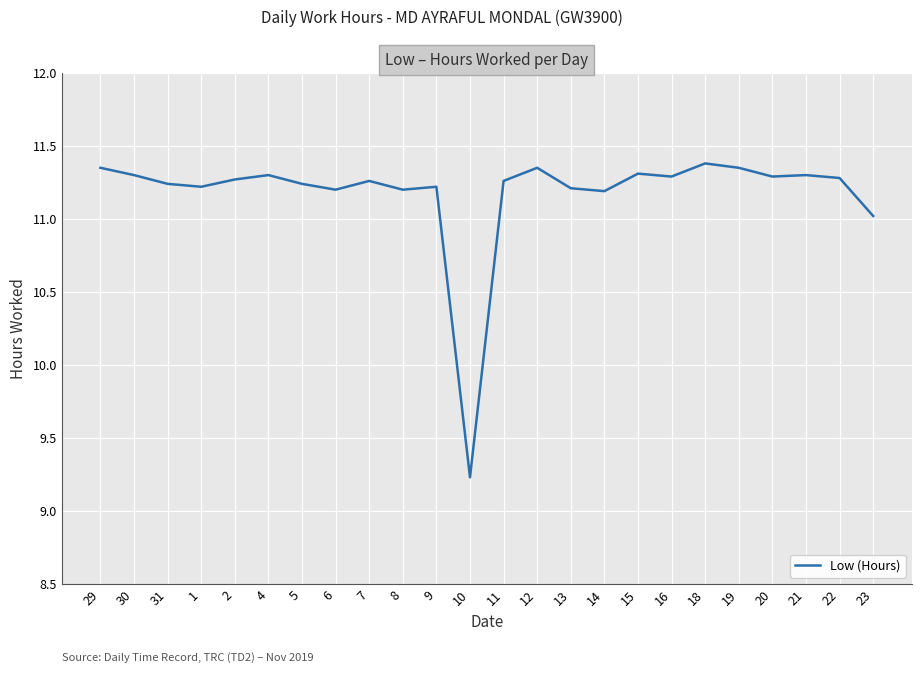

Does the chart display data point markers on the line(s)?

No